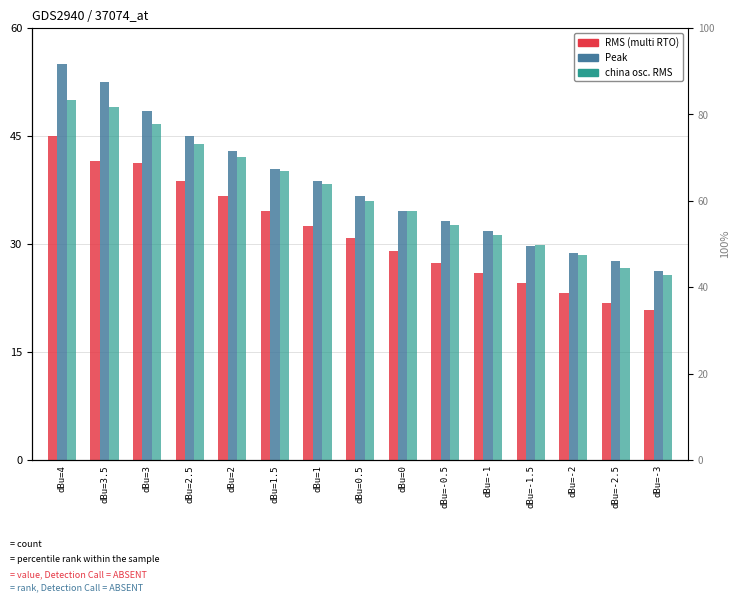

Which series changed the most between dBu=2.5 and dBu=2?

RMS